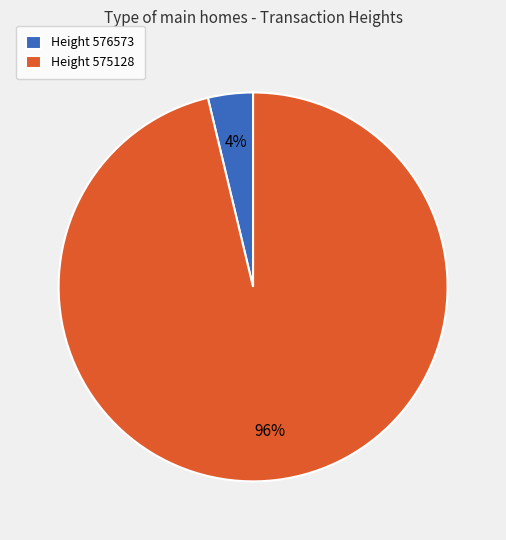

Which has a higher value, Height 575128 or Height 576573?

Height 575128